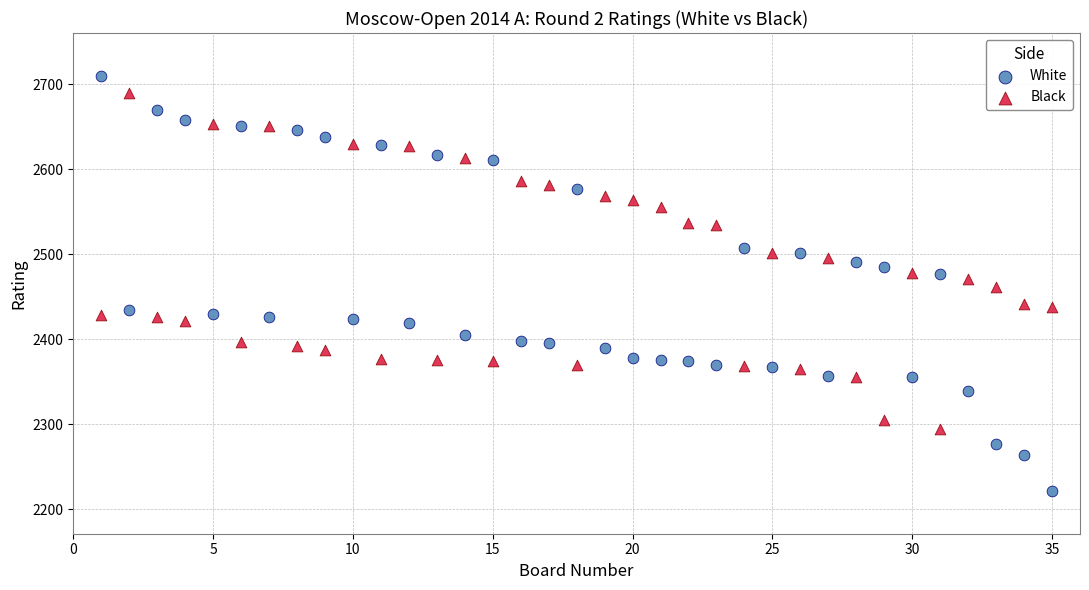

Which series has the widest spread of Y values?

White